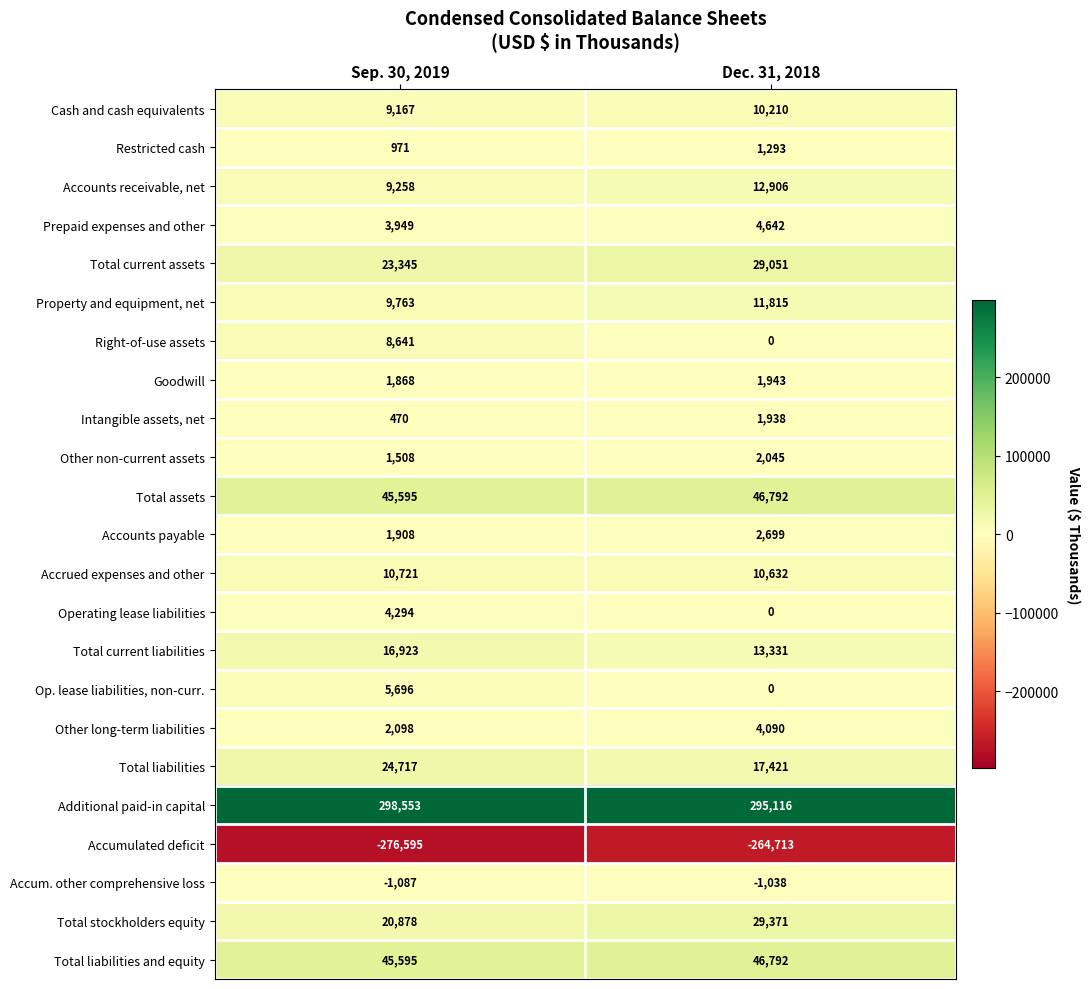

Where is Prepaid expenses and other nearest to the value 4295?

Sep. 30, 2019